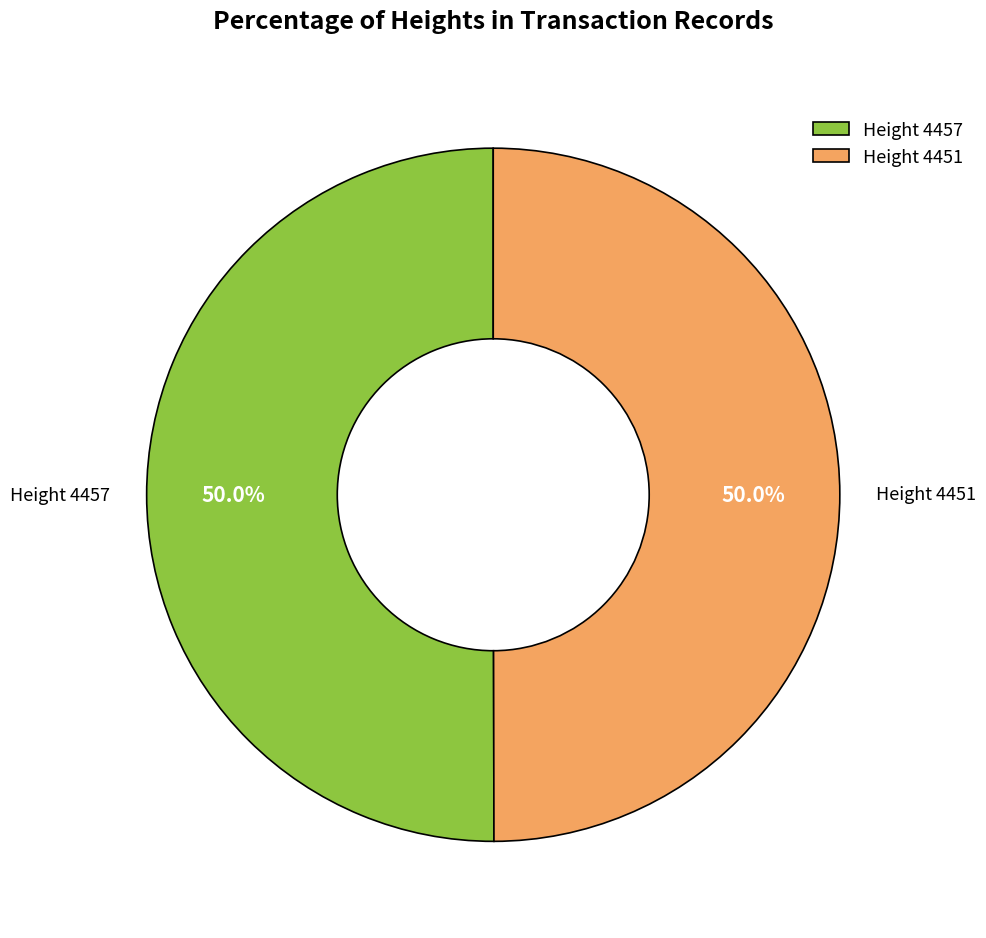

How many segments does this pie chart have?

2